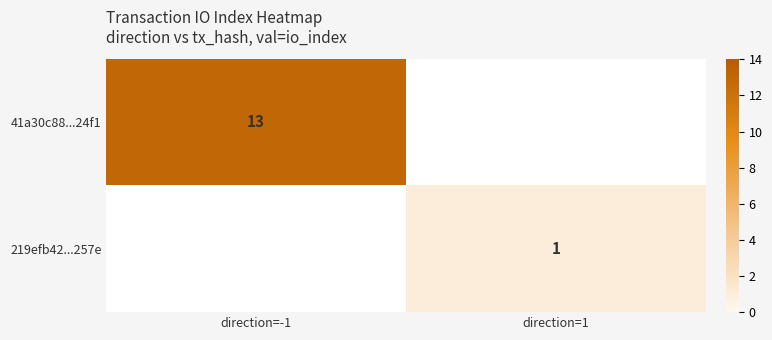

Is it true that 41a30c88...24f1 equals 13 at direction=-1?

True